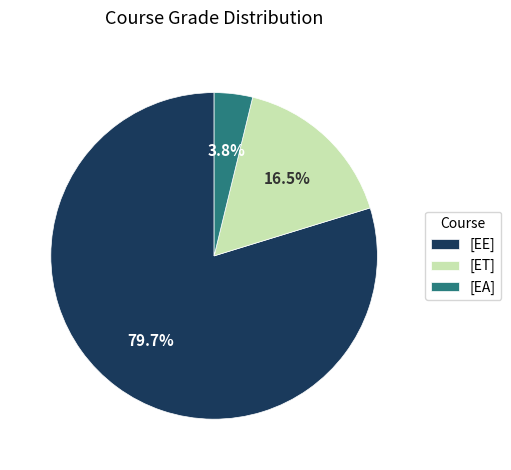

How many slices are in this pie chart?

3